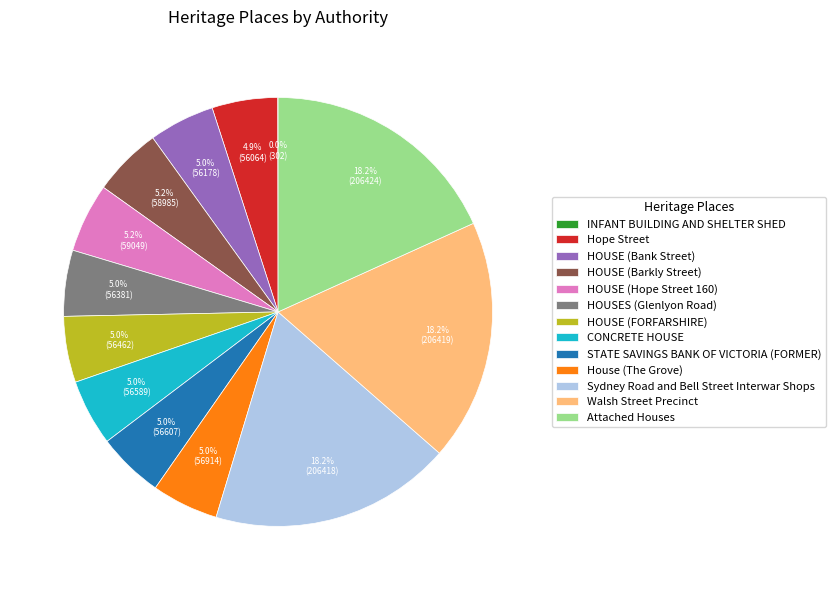

What percentage is the HOUSES (Glenlyon Road) slice, to the nearest percent?

5%